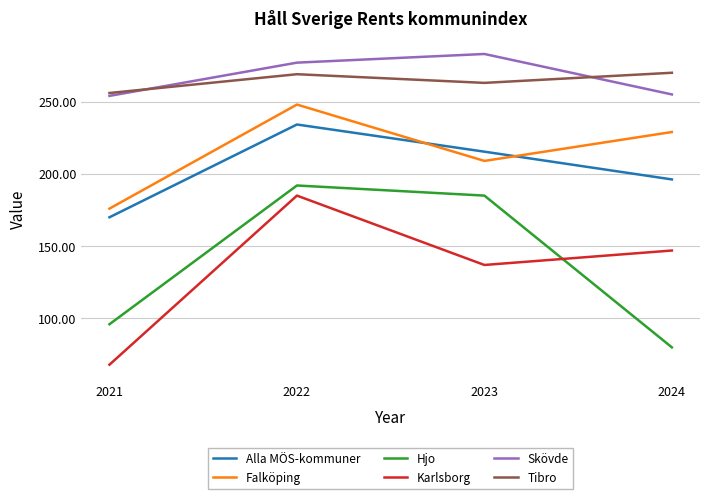

True or false: Falköping has a value of 54.6 at 2023.

False